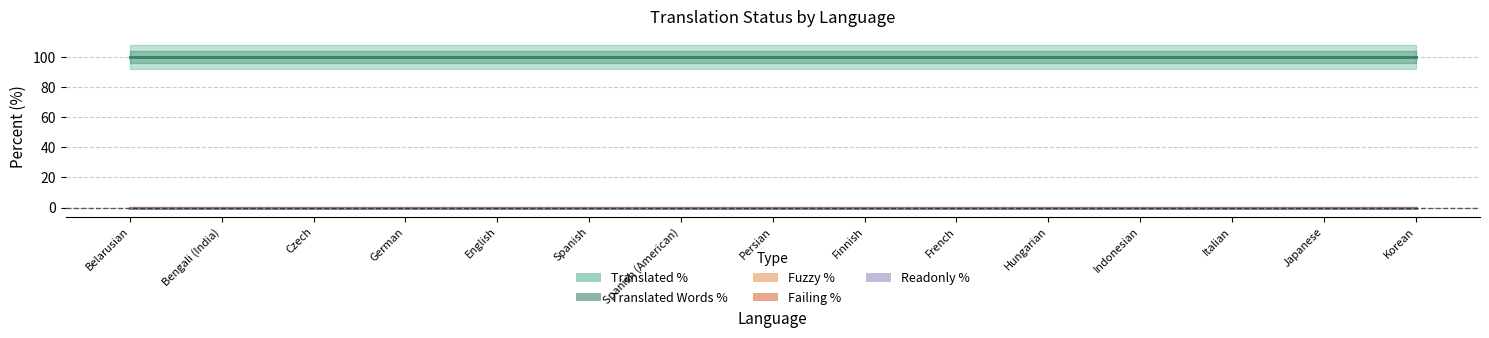

Rank the categories by failing_percent value from lowest to highest.

Belarusian, Bengali (India), Czech, German, English, Spanish, Spanish (American), Persian, Finnish, French, Hungarian, Indonesian, Italian, Japanese, Korean